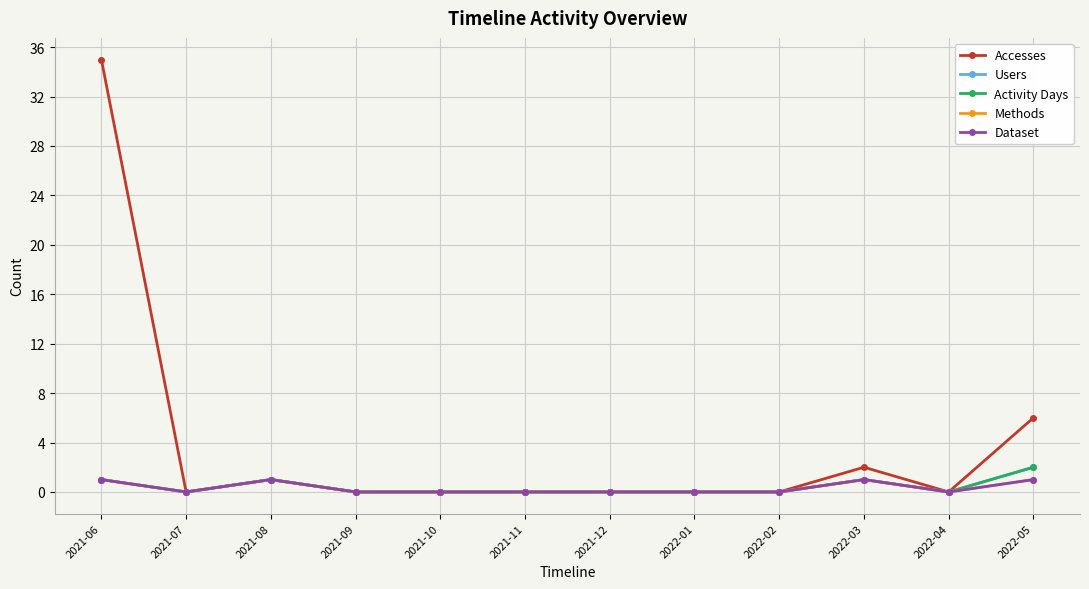

Reading left to right, list all the values displayed in this chart.

Accesses: 35	0	1	0	0	0	0	0	0	2	0	6
Users: 1	0	1	0	0	0	0	0	0	1	0	2
Activity Days: 1	0	1	0	0	0	0	0	0	1	0	2
Methods: 1	0	1	0	0	0	0	0	0	1	0	1
Dataset: 1	0	1	0	0	0	0	0	0	1	0	1